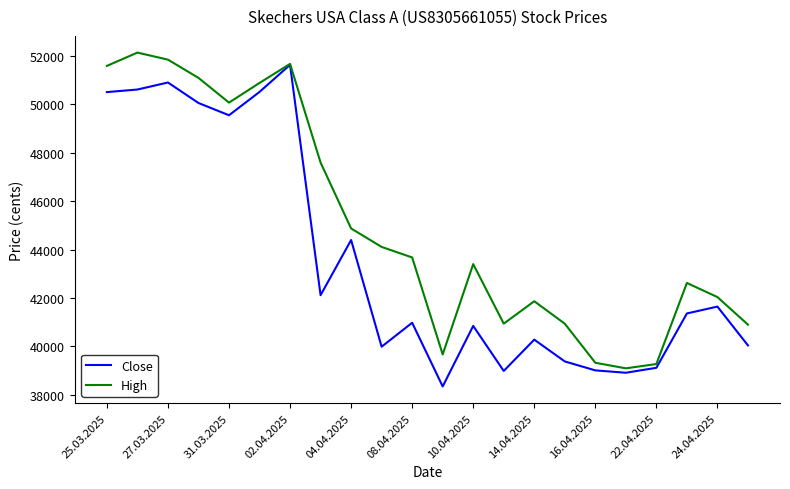

What is the minimum value shown in the chart?

38344